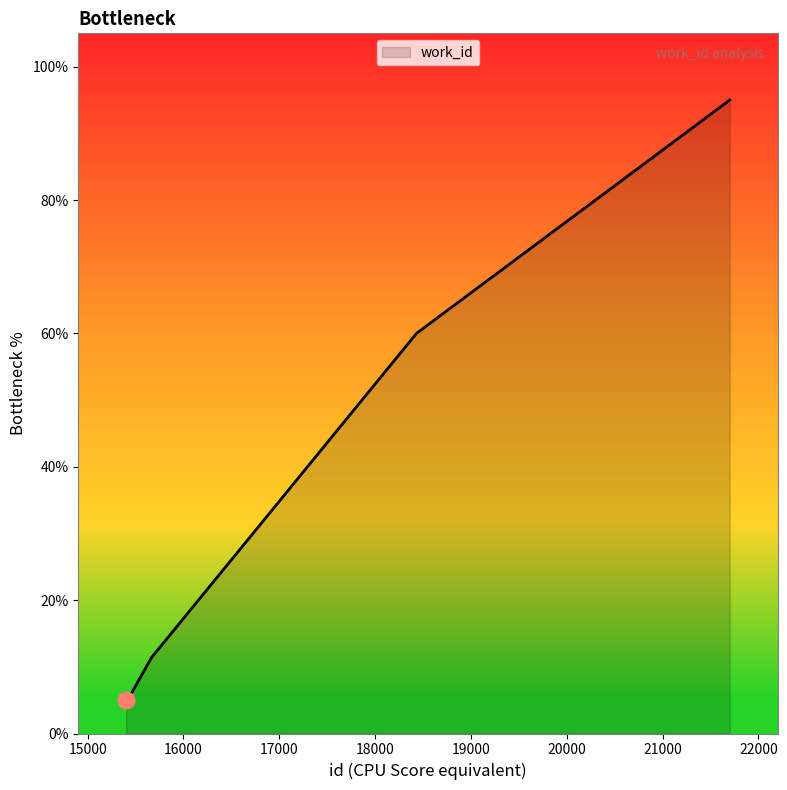

What is the difference between the second highest and minimum values?

55.0